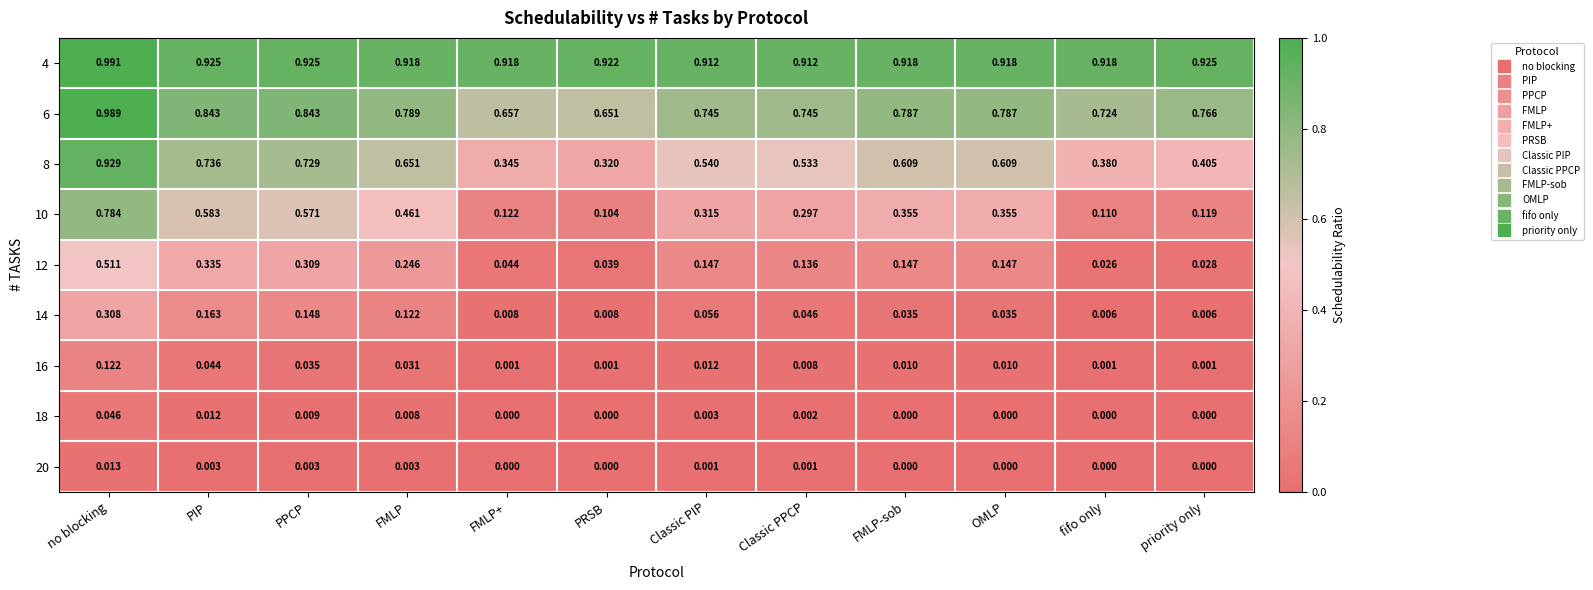

Is the value of 6 at PIP greater than the value of 16 at FMLP+?

Yes